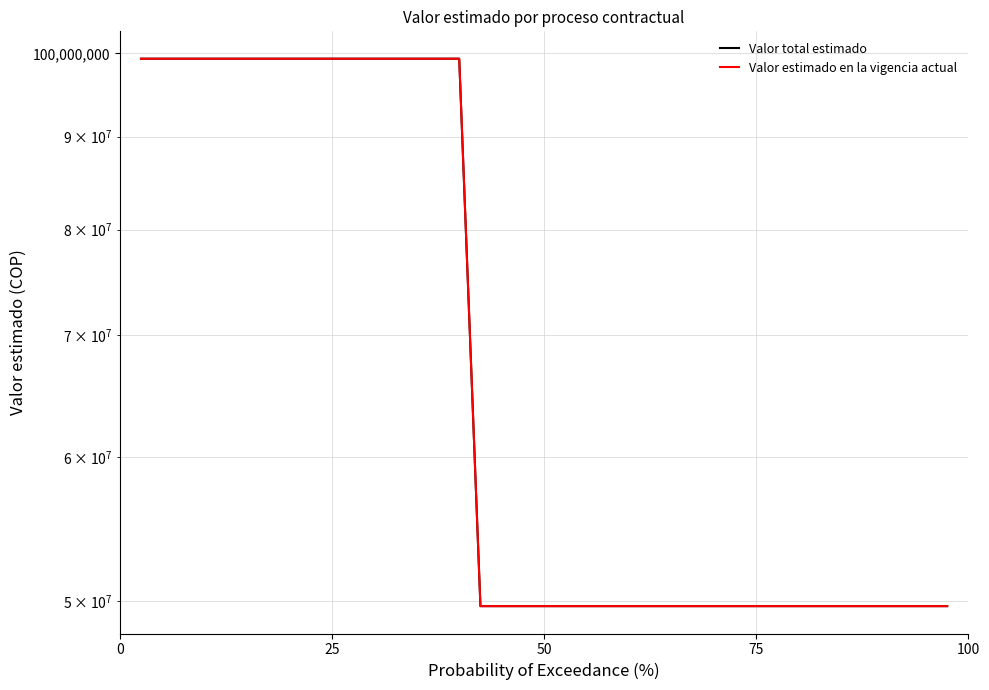

True or false: Valor estimado en la vigencia actual has a value of 29081823 at 10.

False